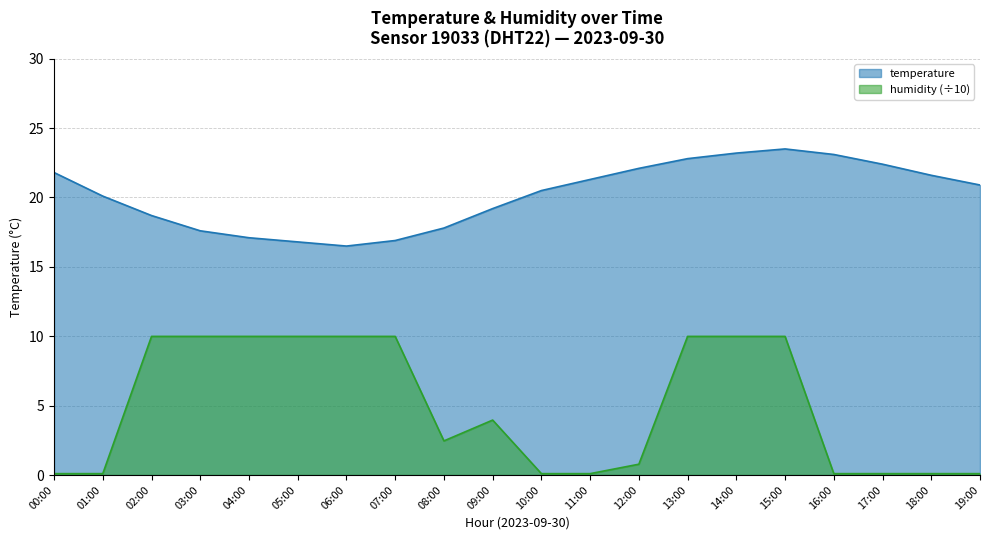

What is the average value of the temperature series?

20.2